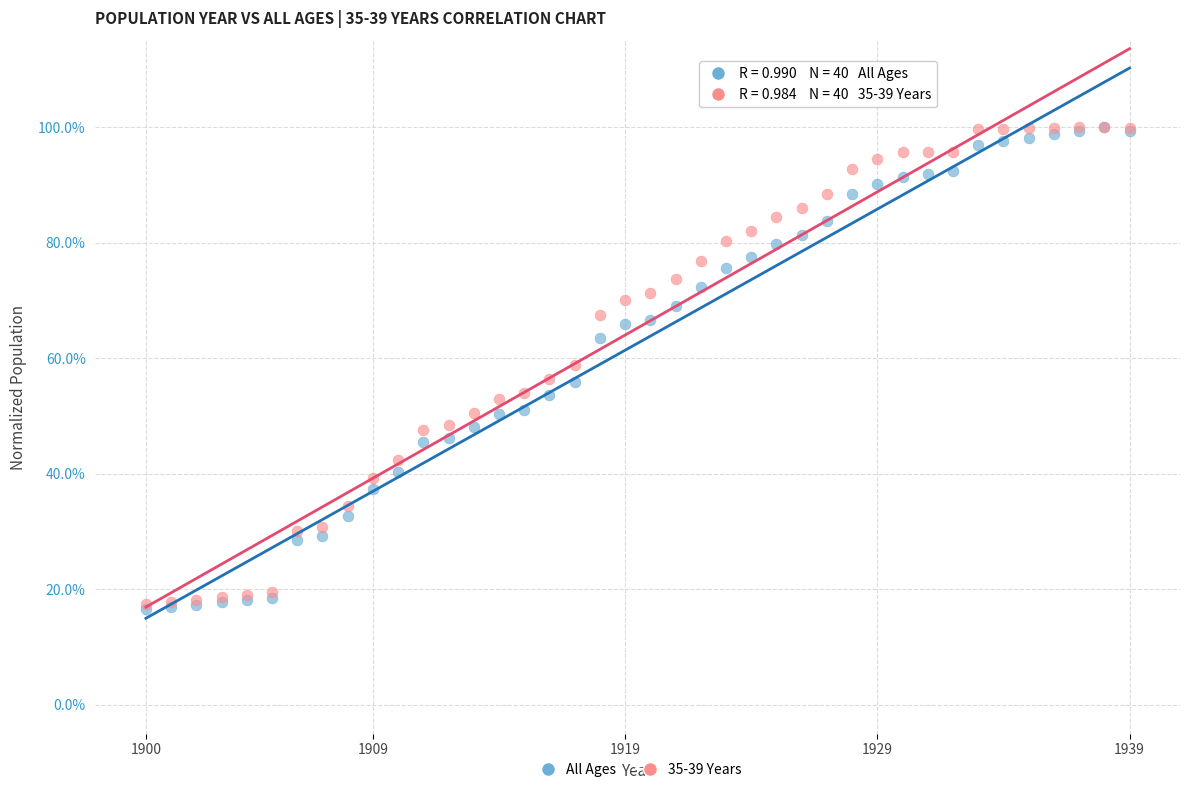

What are all the series names shown in the legend?

All Ages, 35-39 Years